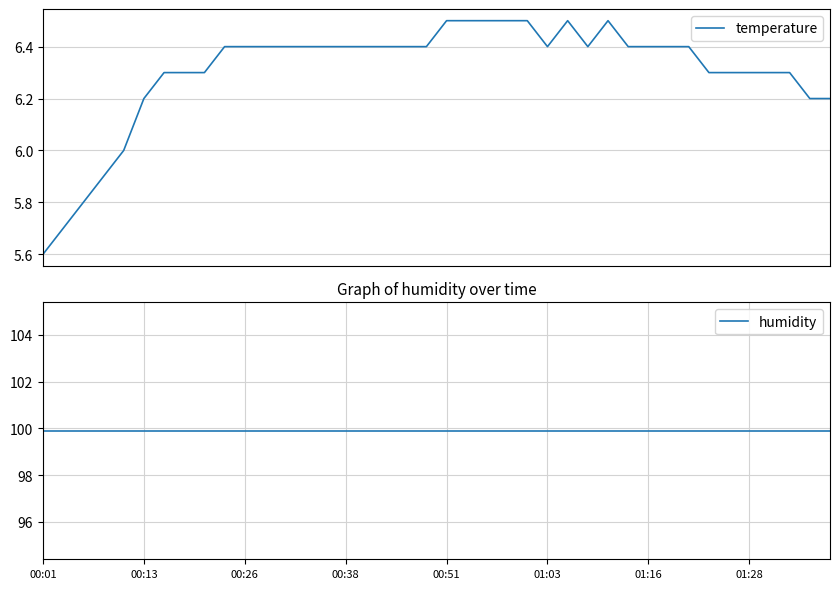

Which series has the largest total across all categories?

humidity